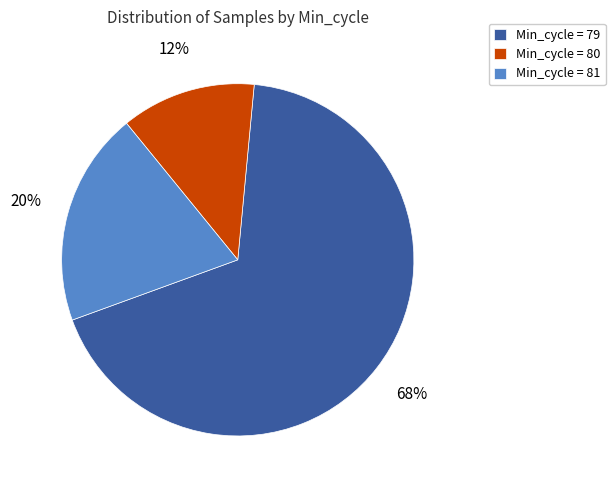

True or false: Min_cycle = 80 accounts for 1% of the total.

False